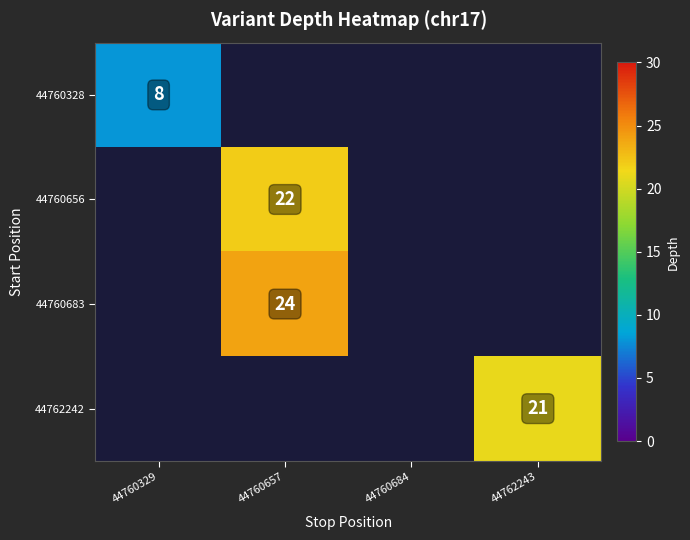

True or false: 44760328 has a value of 8 at 44760329.

True